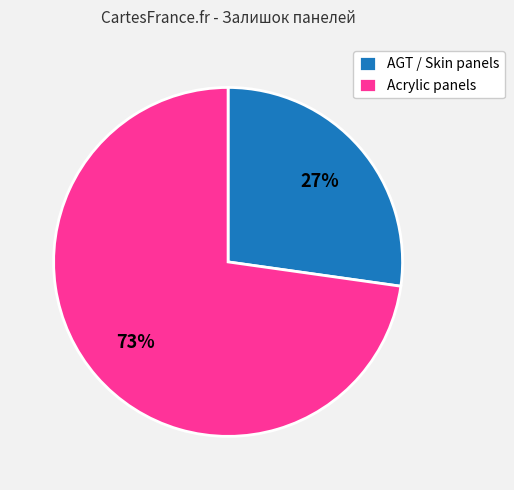

What is the ratio of the value at Acrylic panels to the value at AGT / Skin panels?

2.7